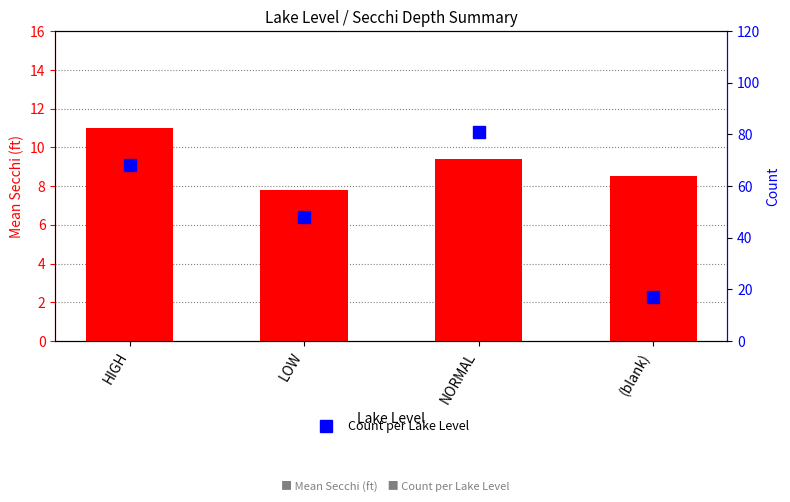

What is the difference between the Count per Lake Level values at HIGH and (blank)?

51.0